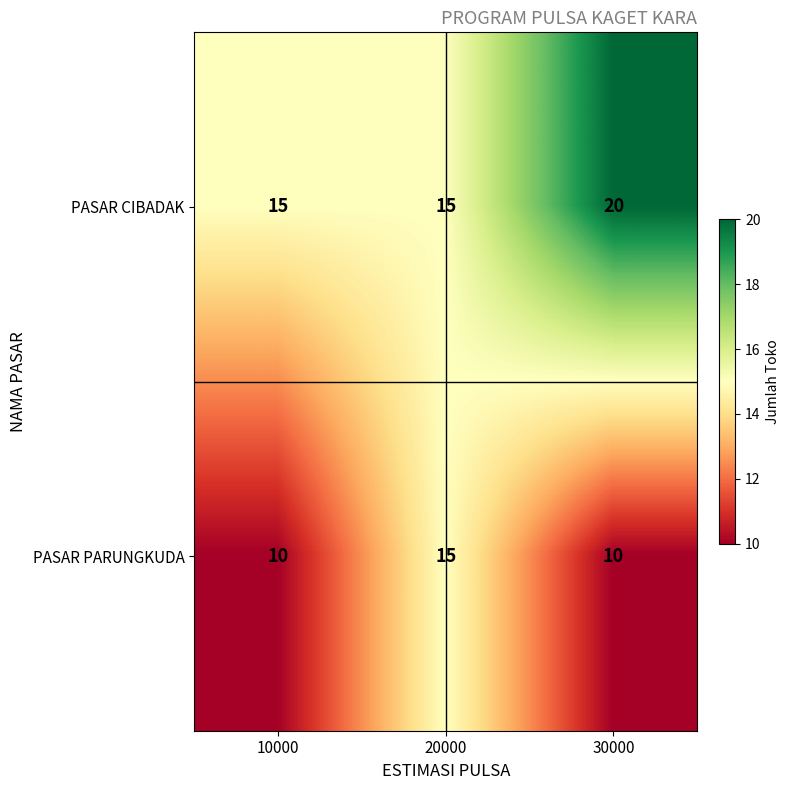

Rank the series at 30000 from highest to lowest value.

PASAR CIBADAK, PASAR PARUNGKUDA